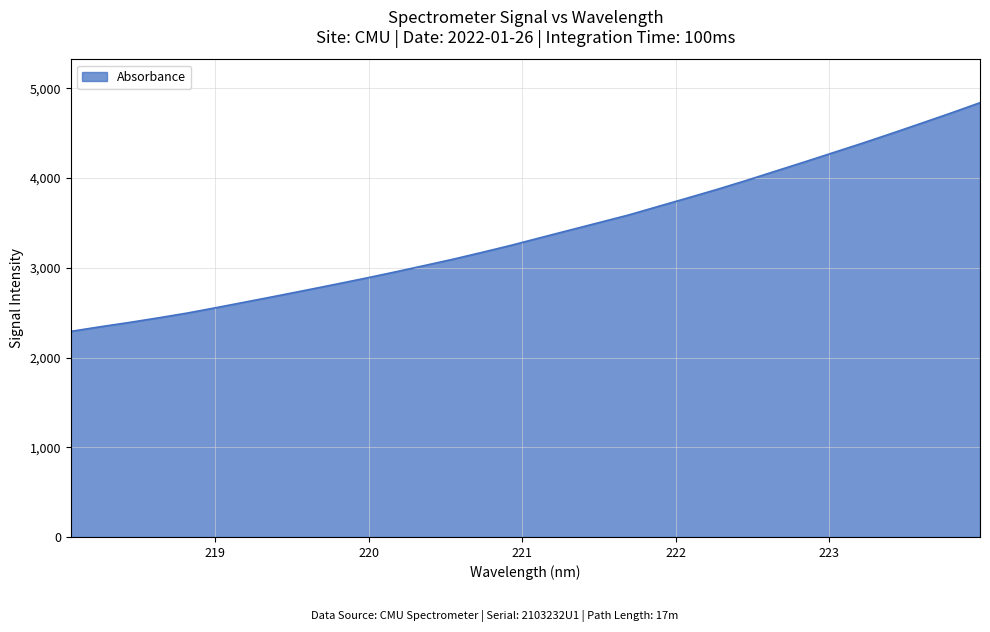

What is the smallest value displayed?

2291.8